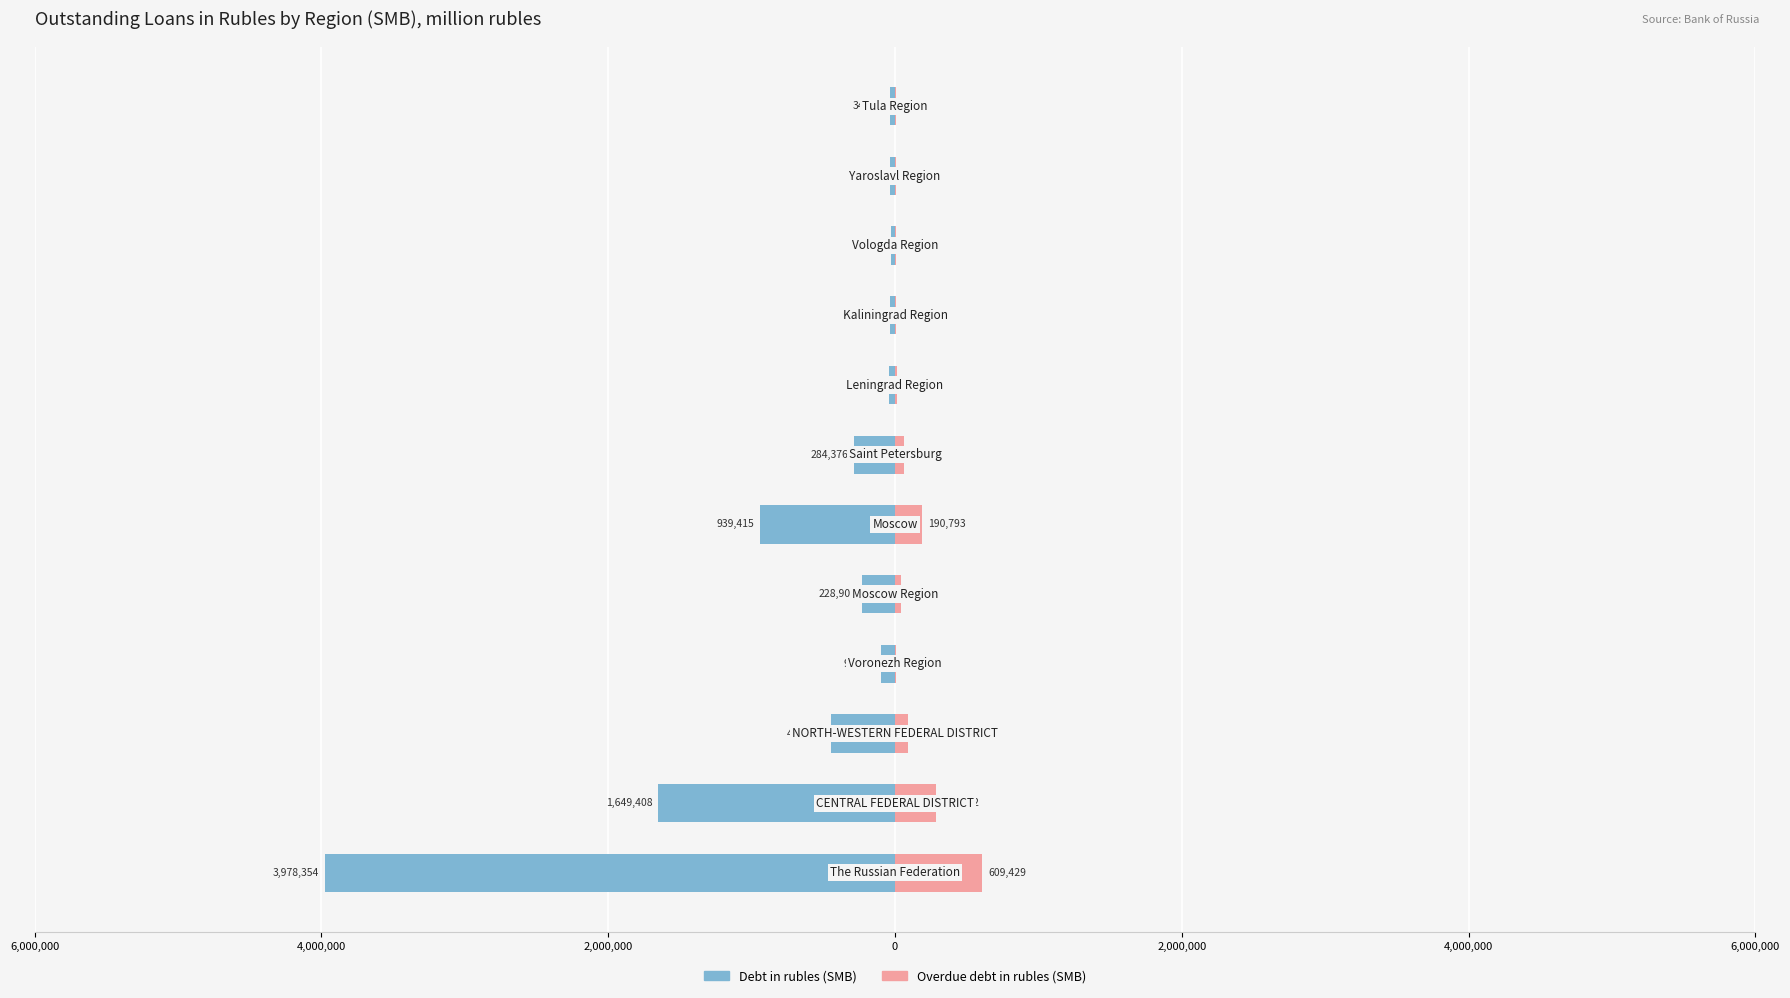

Reading right to left, list all the values displayed in this chart.

Debt in rubles (SMB): -34685	-33083	-25695	-37725	-39637	-284376	-939415	-228907	-99116	-447668	-1649408	-3978354
Overdue debt (SMB): 5751	5381	4065	5152	12321	59819	190793	39334	8365	92920	287192	609429